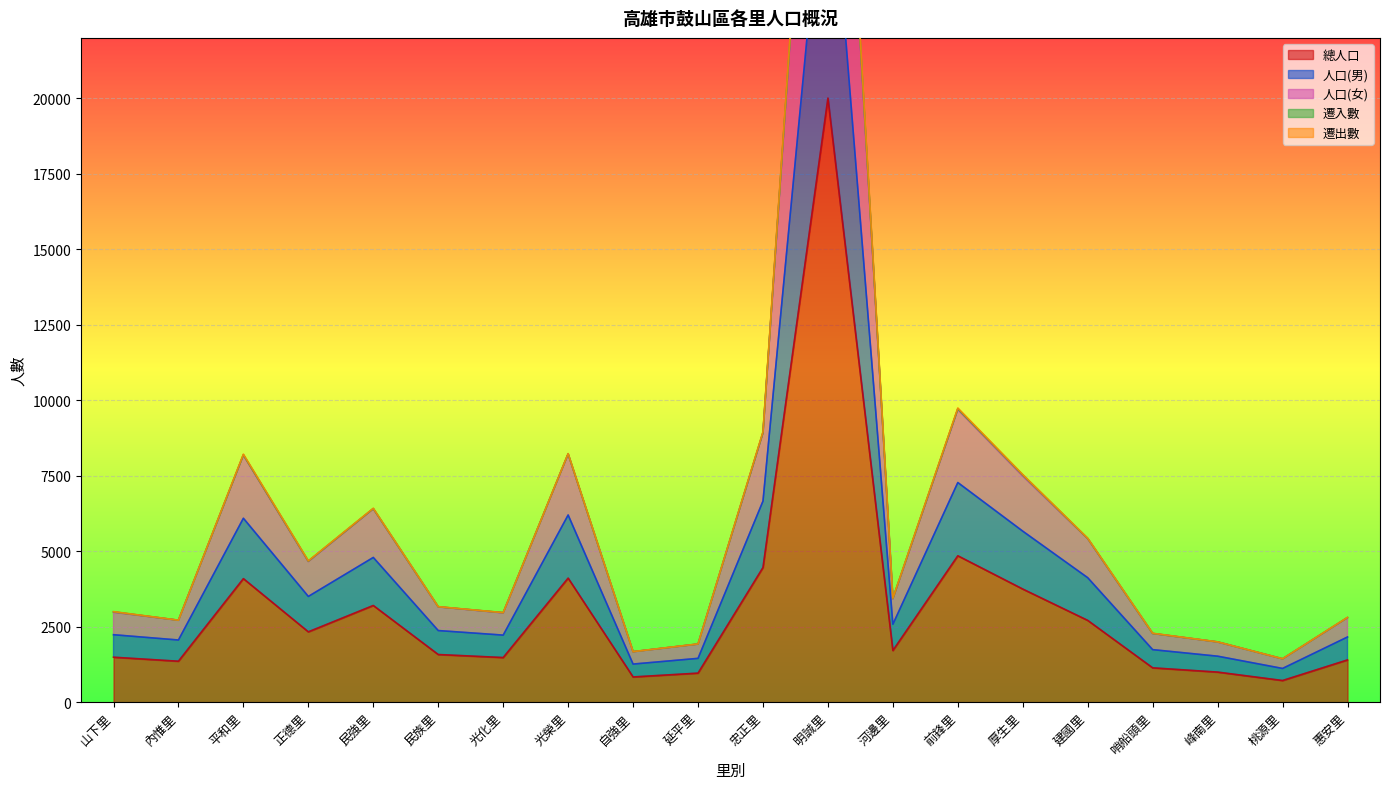

At which category does the chart reach its minimum across all series?

桃源里